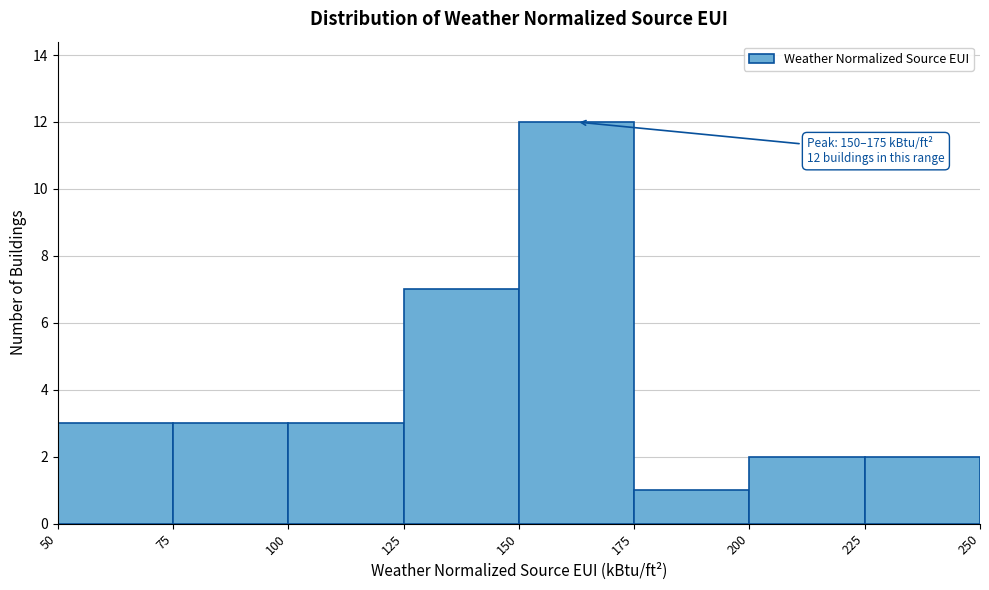

Over which range of the x-axis is the bar tallest?

150 to 175